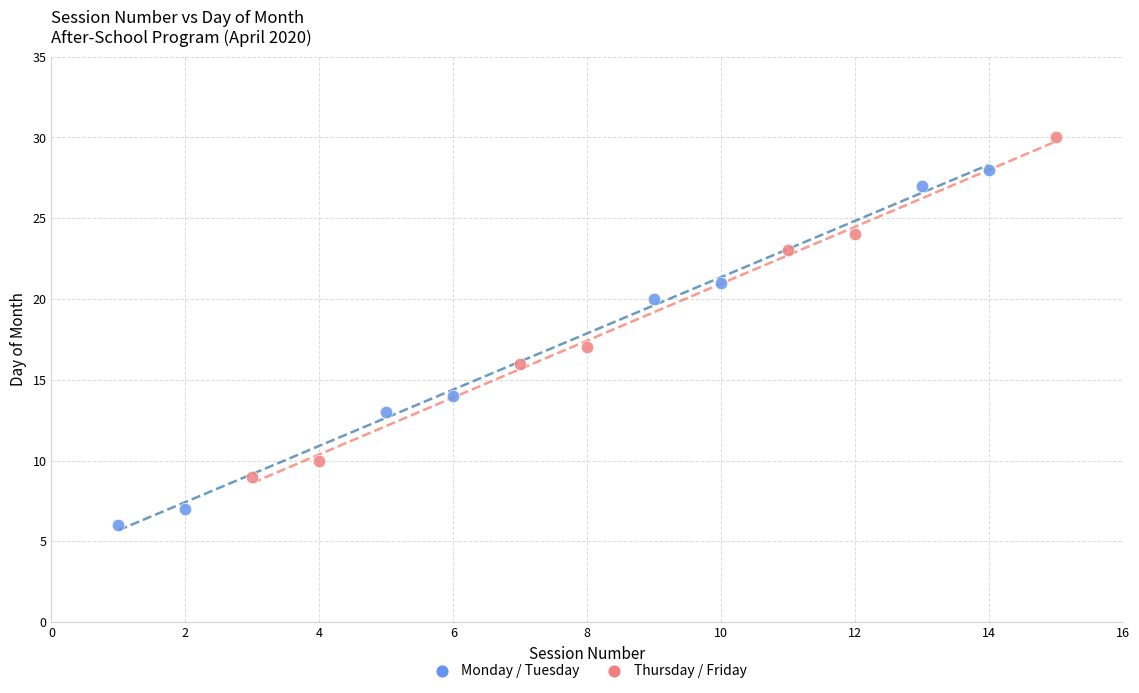

Which series has the largest Y range (max minus min)?

Monday / Tuesday